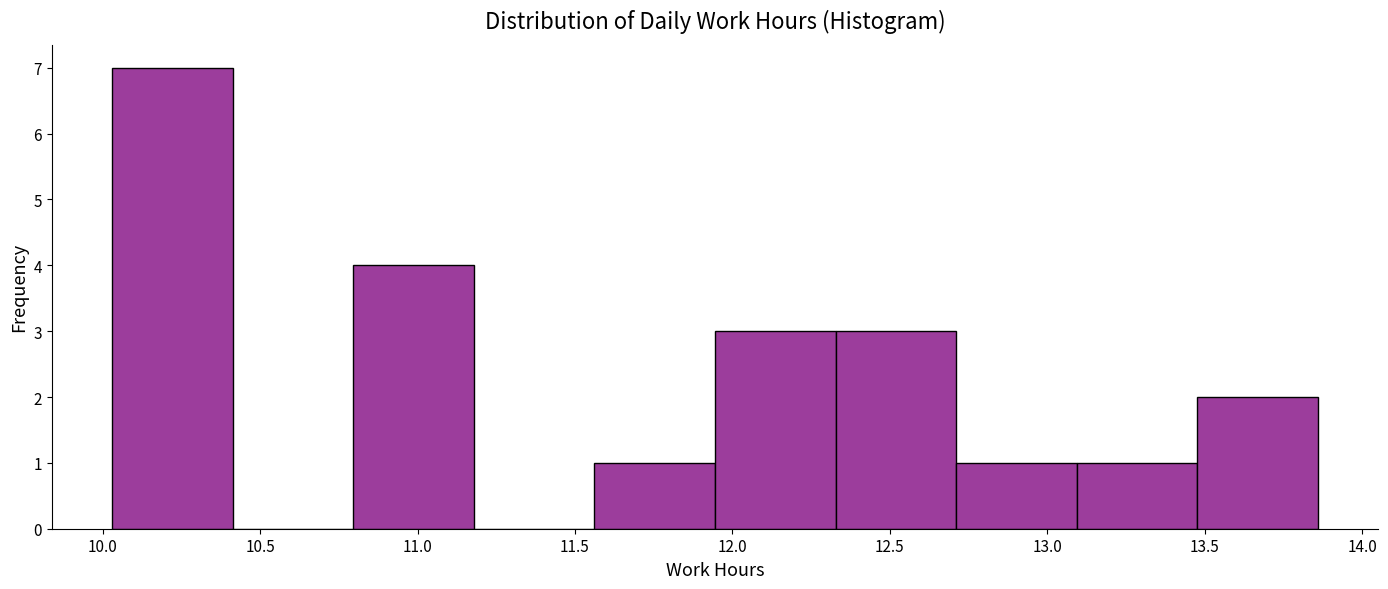

Reading left to right, transcribe this chart: for each bar, give the range it covers on the x-axis and its height. Neither the bar edges nor the heights are printed on the chart, so give them approximately, as read against the axes.

10.05 to 10.40: 7
10.40 to 10.80: 0
10.80 to 11.20: 4
11.20 to 11.55: 0
11.55 to 11.95: 1
11.95 to 12.35: 3
12.35 to 12.70: 3
12.70 to 13.10: 1
13.10 to 13.50: 1
13.50 to 13.85: 2